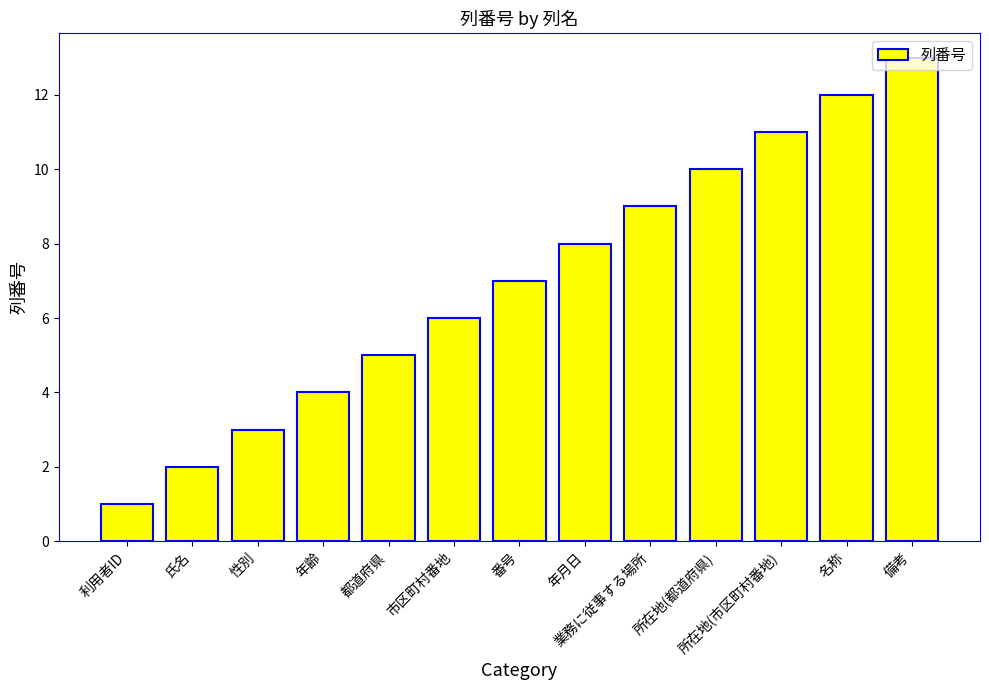

Is it true that the value at 都道府県 is 1?

False